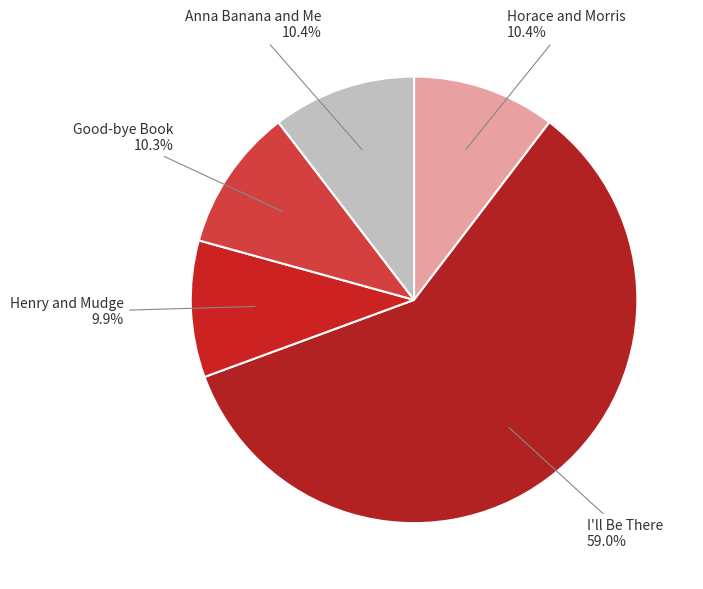

How many segments does this pie chart have?

5